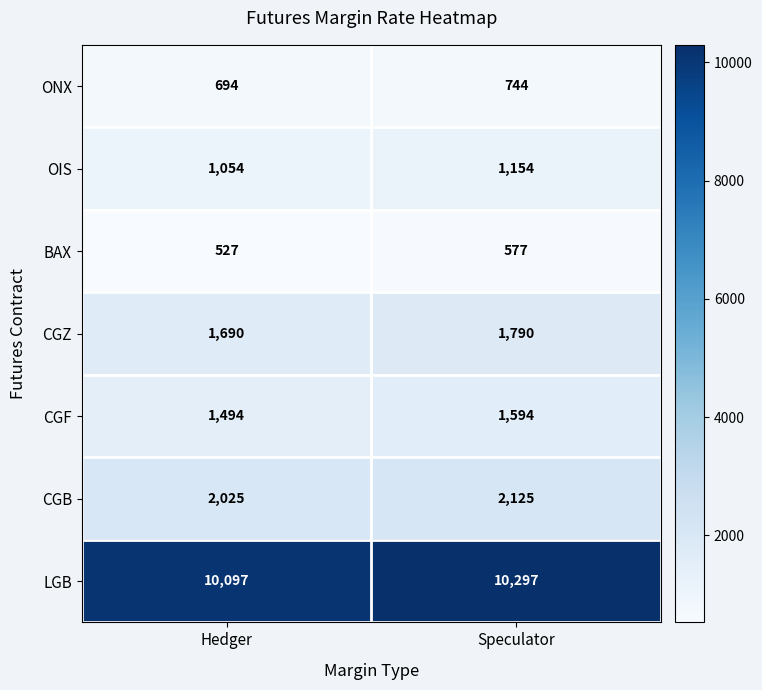

At Hedger, list the series in order from smallest to largest.

BAX, ONX, OIS, CGF, CGZ, CGB, LGB